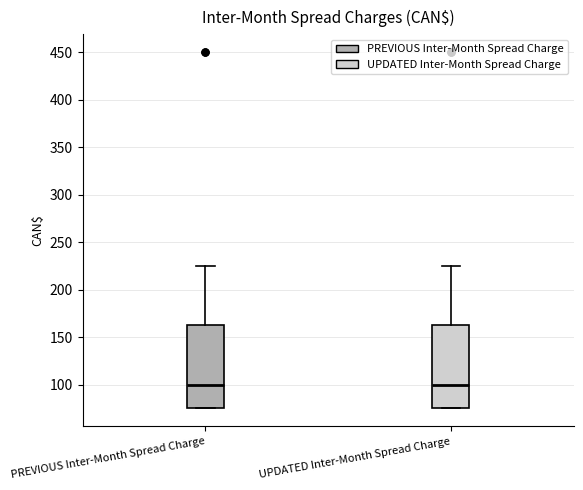

Where does the median line of the box for PREVIOUS Inter-Month Spread Charge sit on the y-axis? The values are not printed on the chart, so give them approximately, as read against the axis.

100